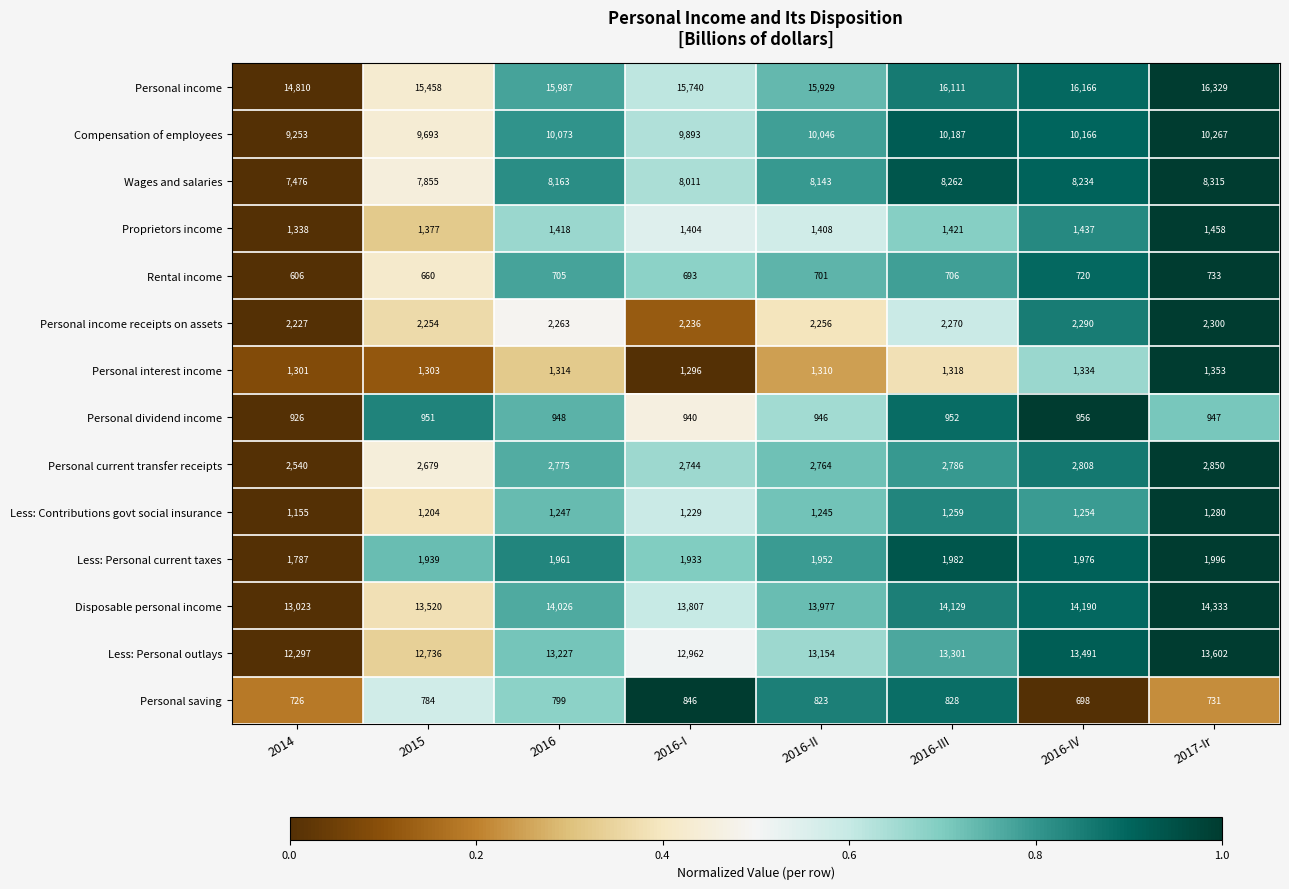

At which label is Less: Personal current taxes closest to 1891?

2016-I